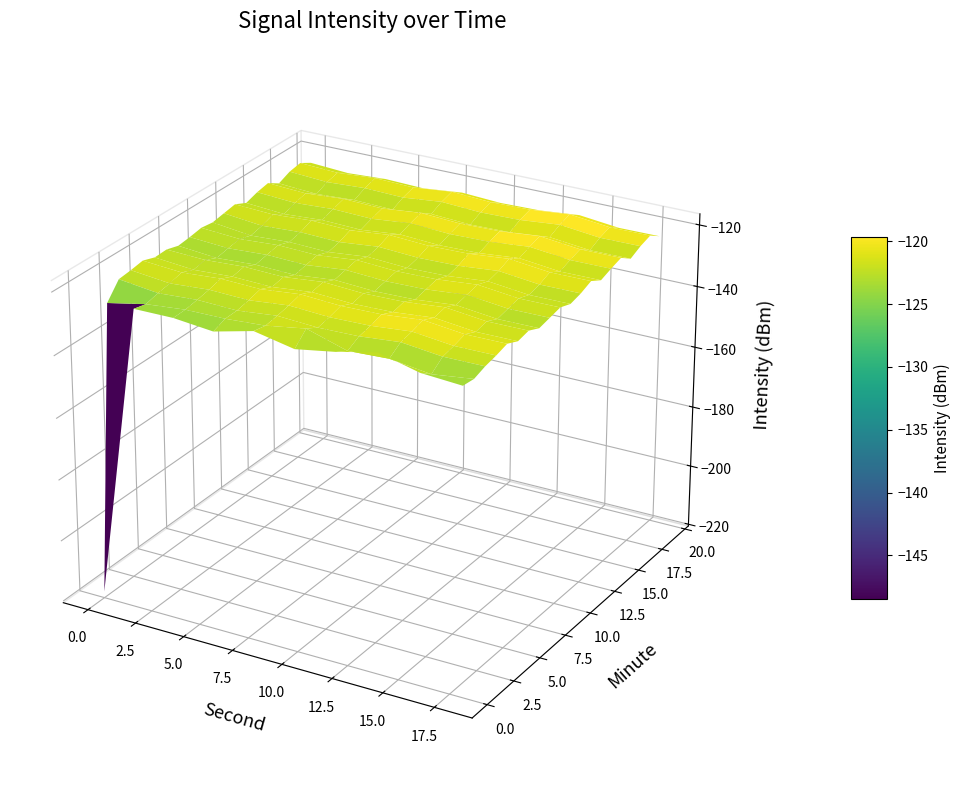

What is the total value across all series at 5?

-1221.7